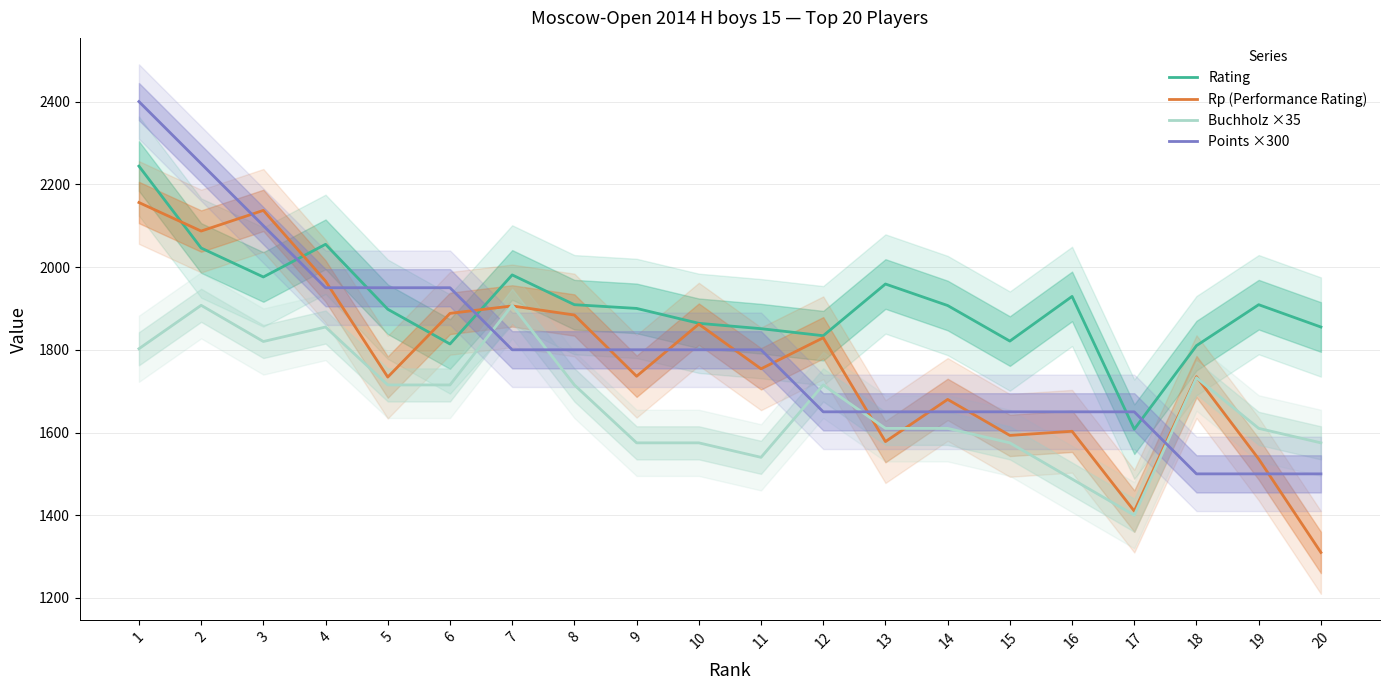

What is the value of the Rating point at the 8th from the left?

1909.0